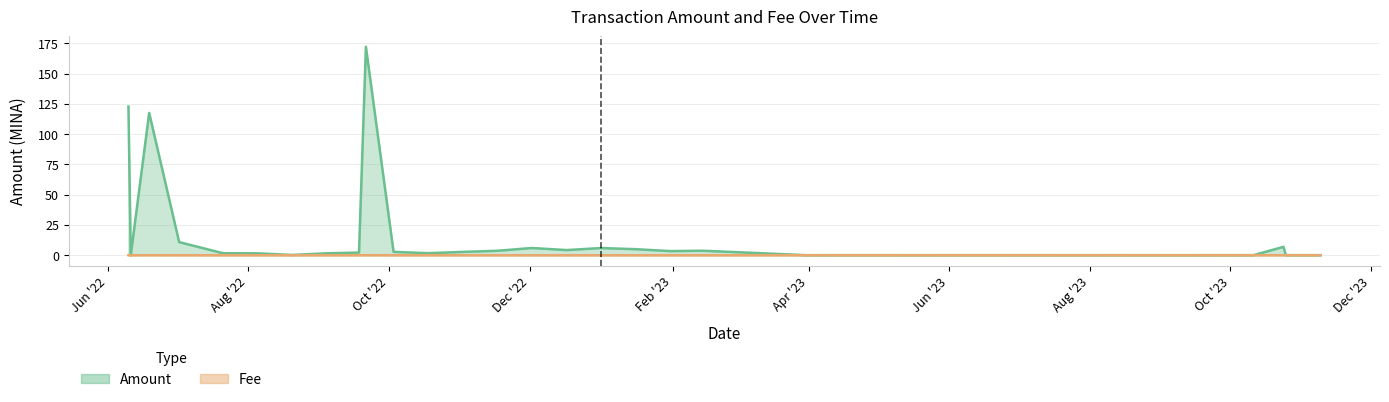

Is the value of Fee at 2023-08-28 greater than the value of Amount at 2022-12-17?

No